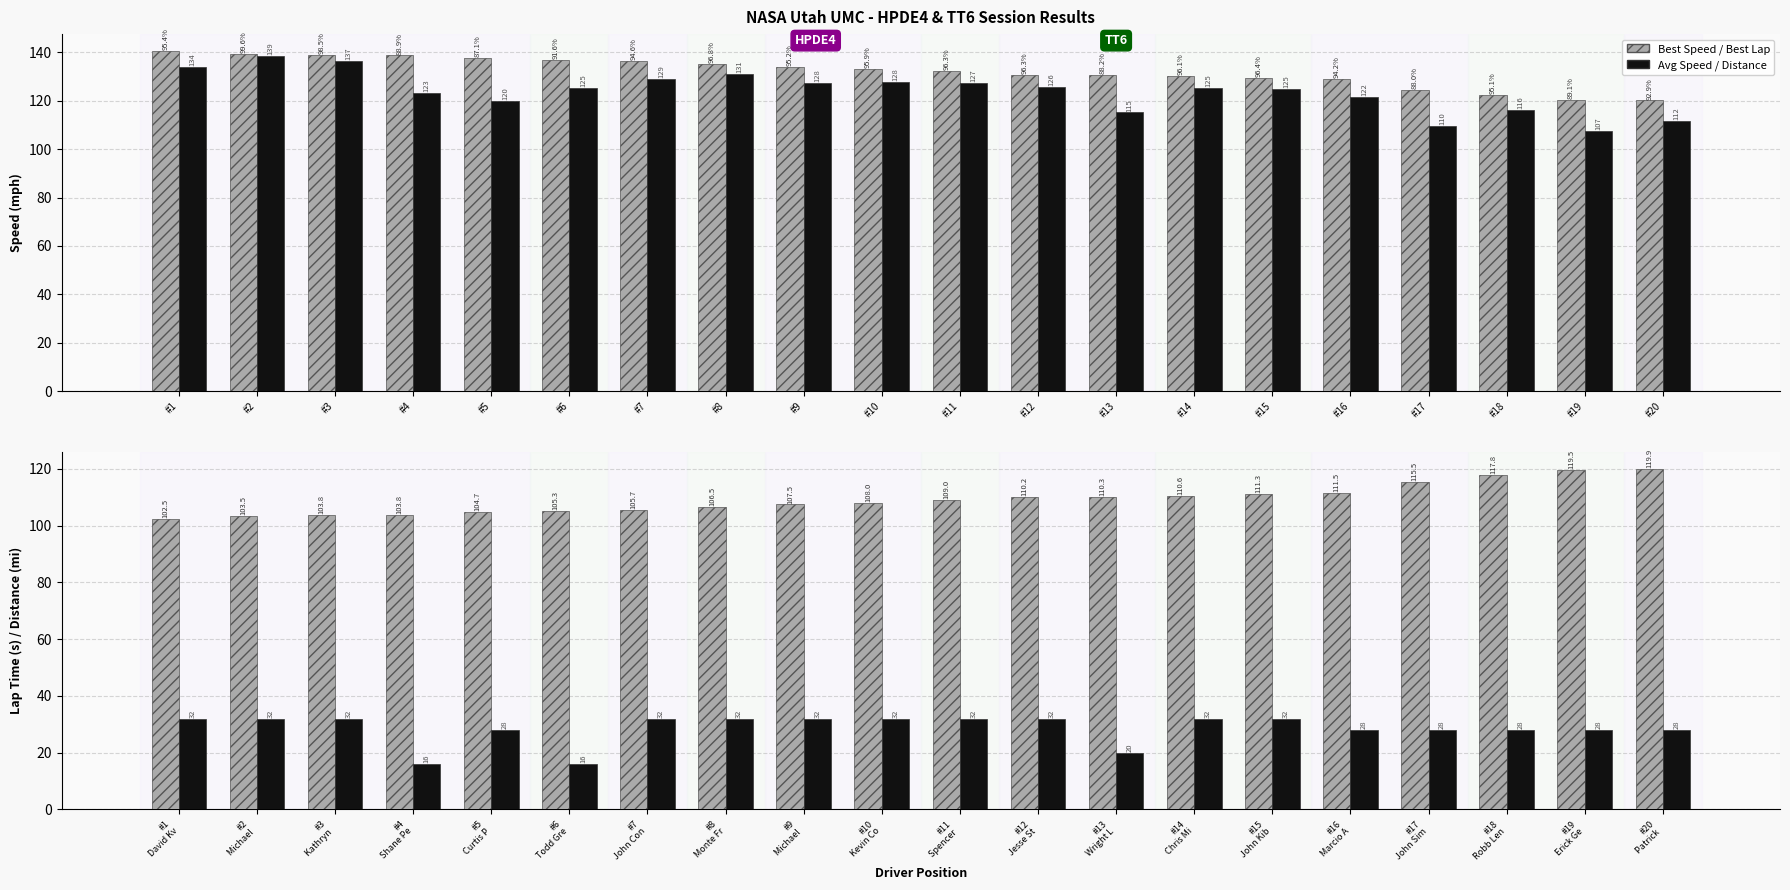

Are the bars grouped side by side (vs. stacked)?

Yes